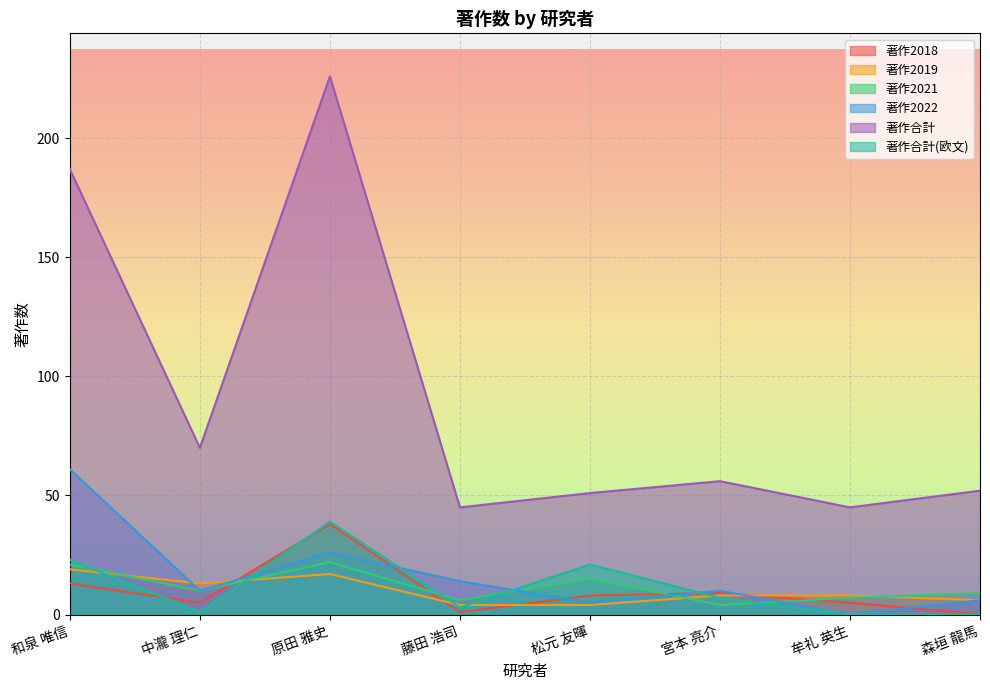

What is the maximum value shown in the chart?

226